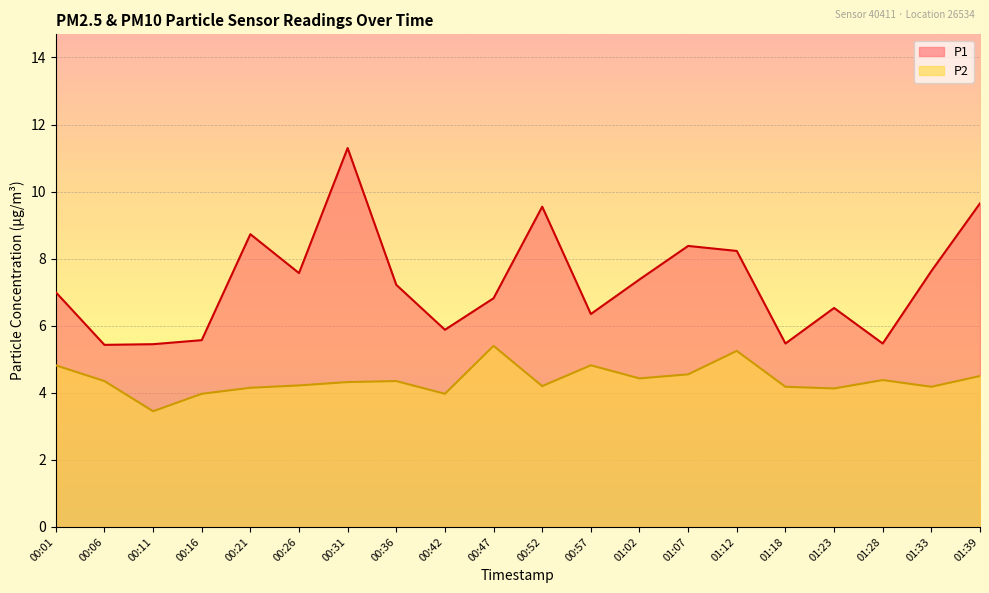

Where does the P2 series first go above 4?

00:01